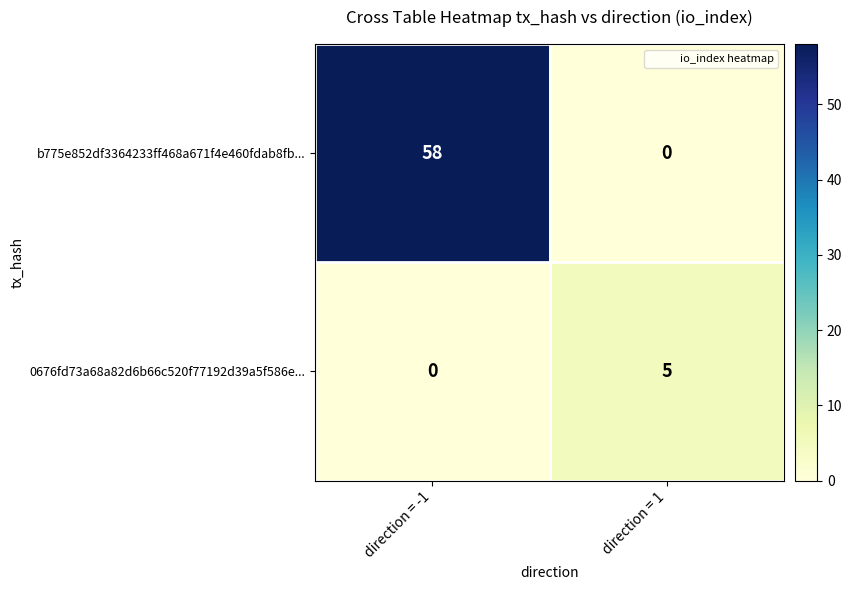

Which series has the largest range (max minus min)?

b775e852df3364233ff468a671f4e460fdab8fb...